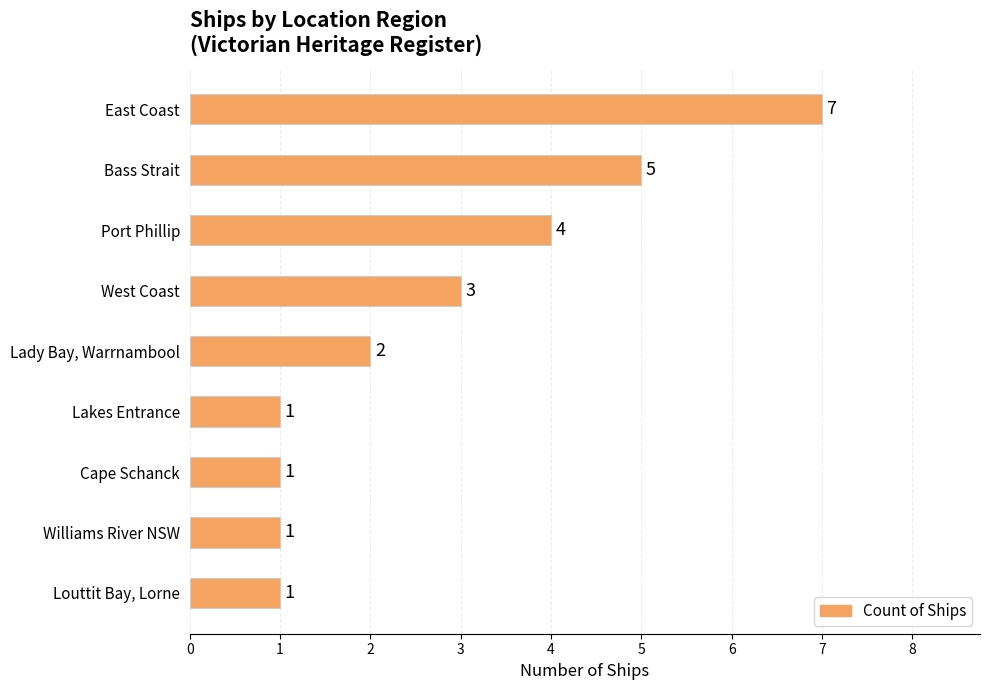

Approximately how many times larger is the value at Louttit Bay, Lorne compared to Williams River NSW?

1.0